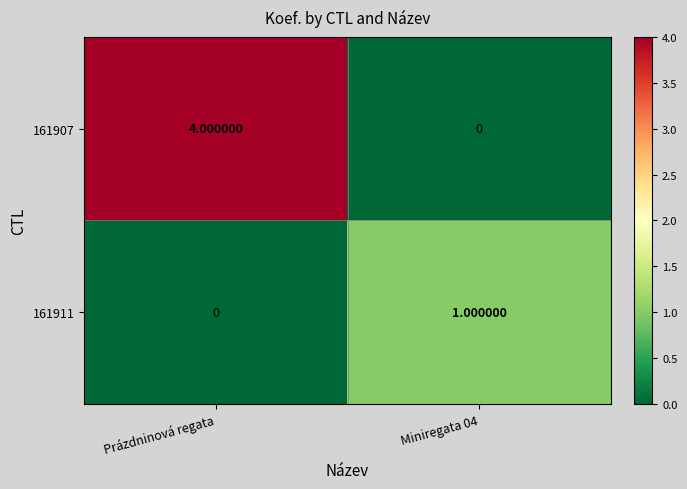

How many distinct data groups are displayed?

2